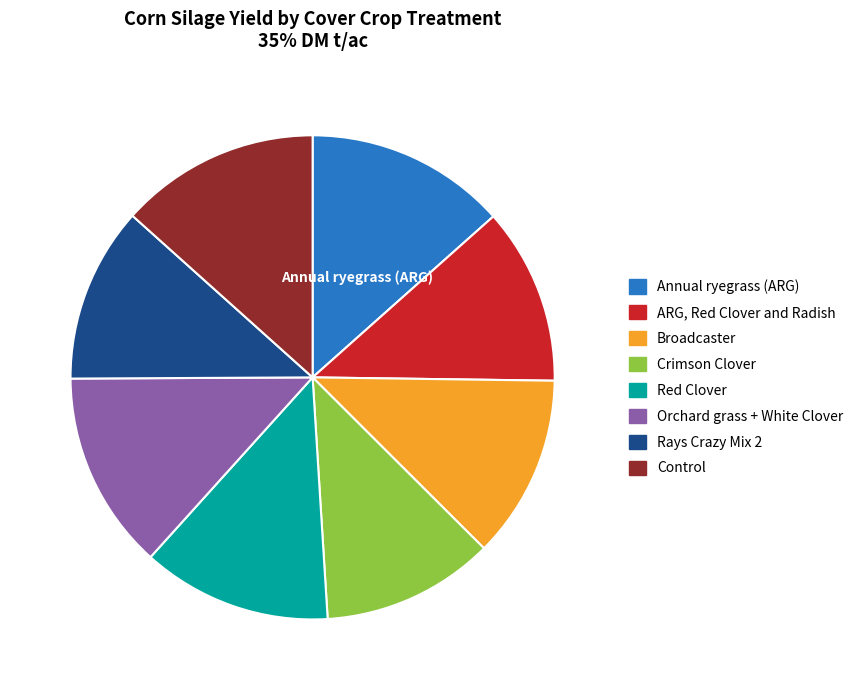

Is it true that Orchard grass + White Clover is 13% of the pie?

True